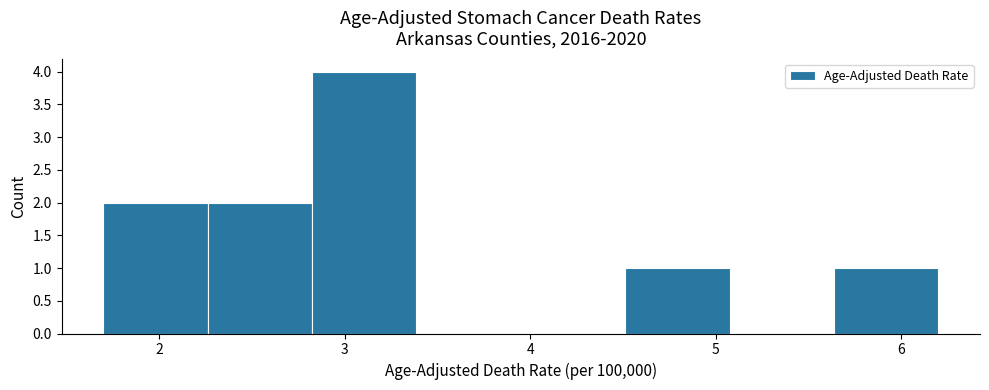

Reading left to right, transcribe this chart: for each bar, give the range it covers on the x-axis and its height. Neither the bar edges nor the heights are printed on the chart, so give them approximately, as read against the axes.

1.7 to 2.3: 2
2.3 to 2.8: 2
2.8 to 3.4: 4
3.4 to 4.0: 0
4.0 to 4.5: 0
4.5 to 5.1: 1
5.1 to 5.6: 0
5.6 to 6.2: 1